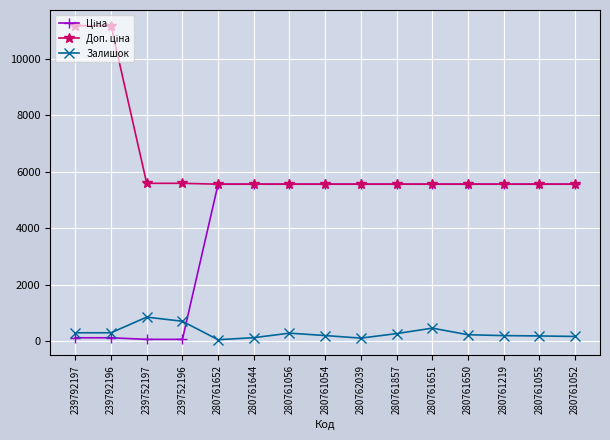

True or false: Залишок has more than 0 interior local peaks.

True